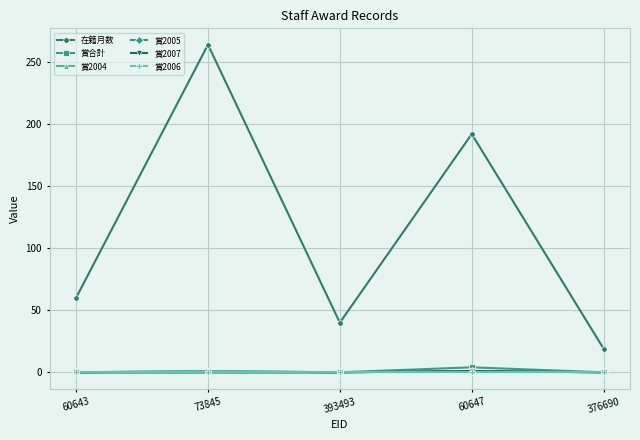

What is the greatest value displayed?

264